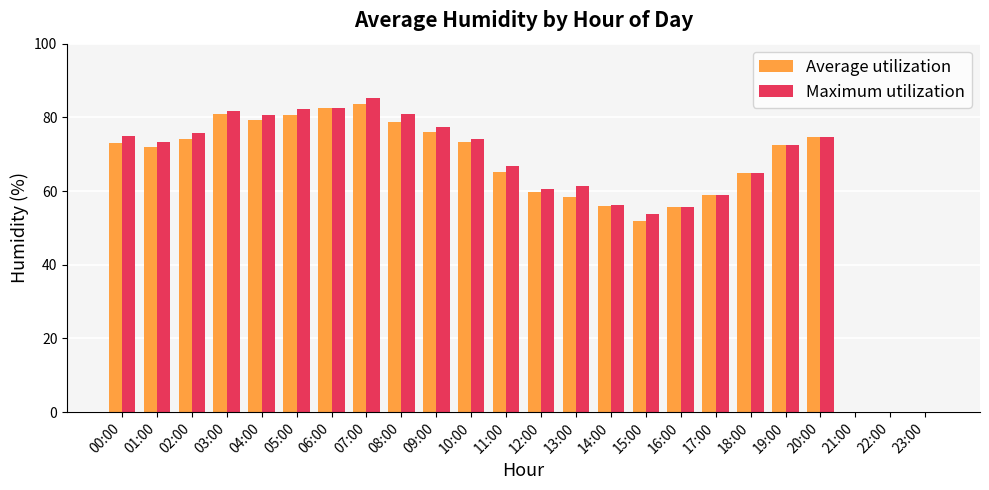

What is the sum of the Average utilization values at 04:00 and 13:00?

137.8